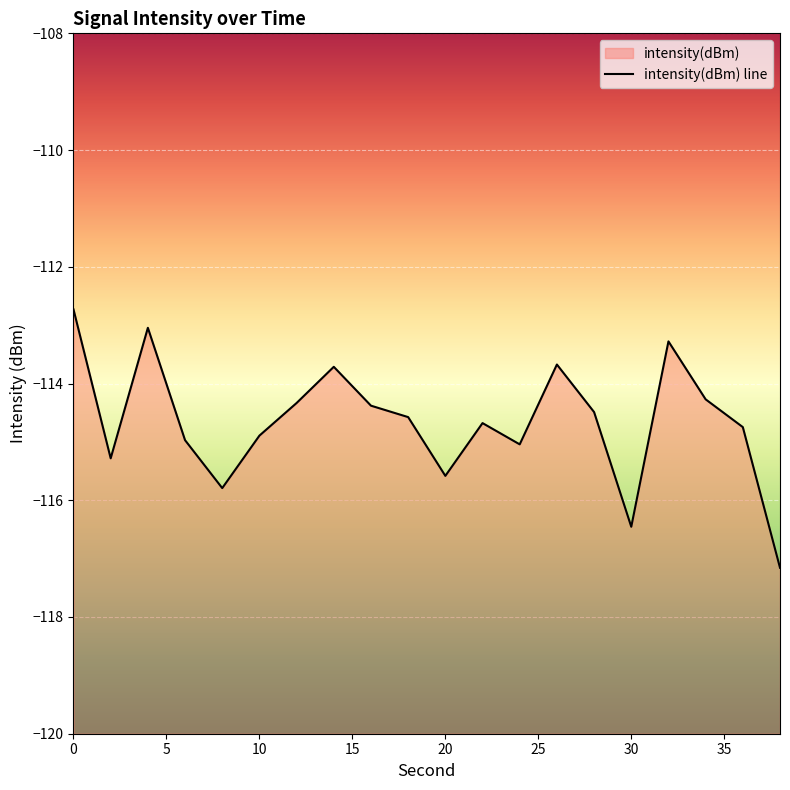

The chart shows a value of -34.3 at 12. True or false?

False